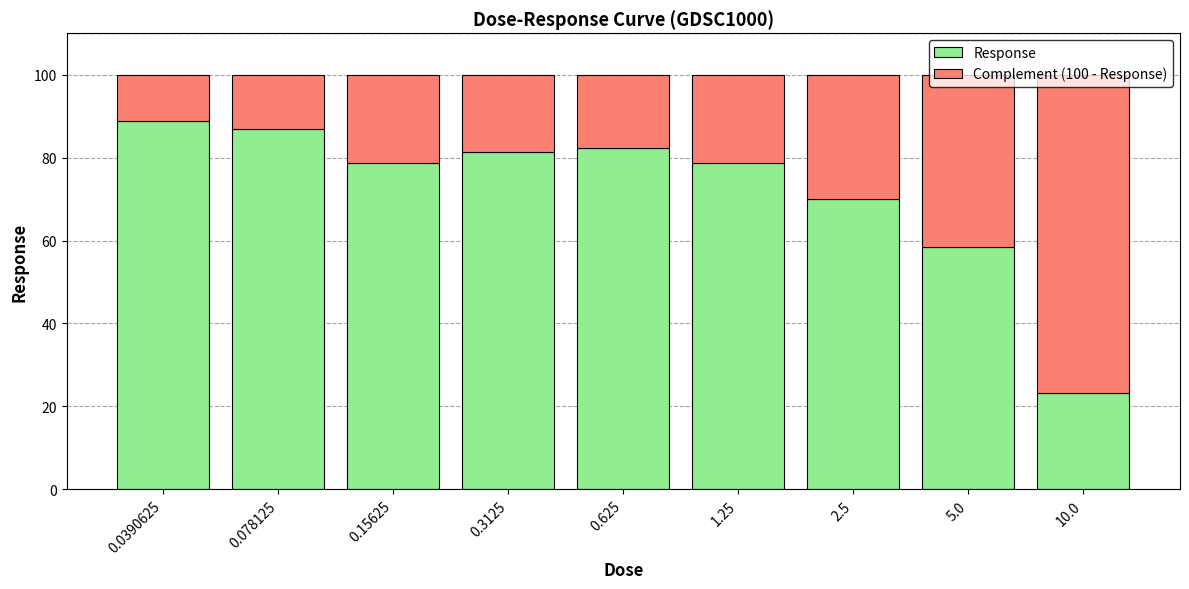

What are all the series names shown in the legend?

Response, Complement (100 - Response)